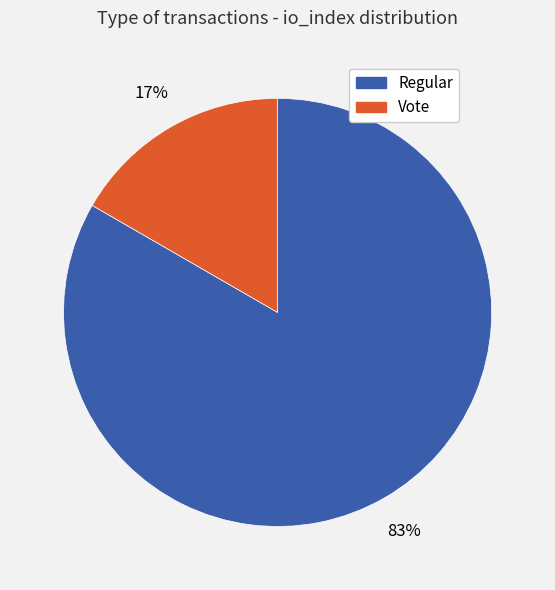

What percentage is the Vote slice, to the nearest percent?

17%